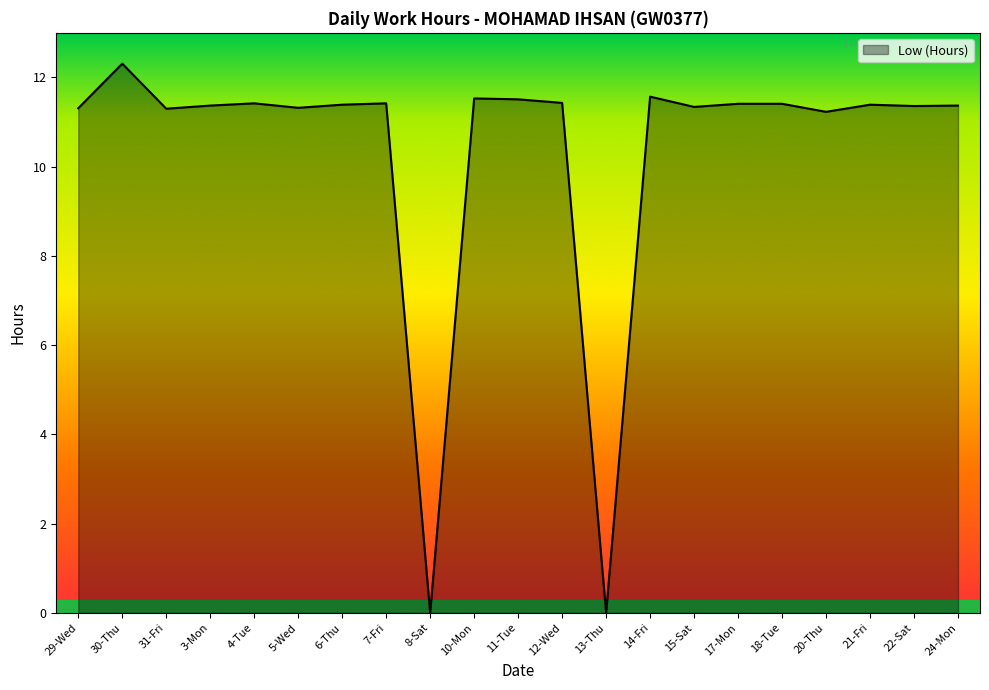

What is the change in value from 3-Mon to 12-Wed?

+0.1